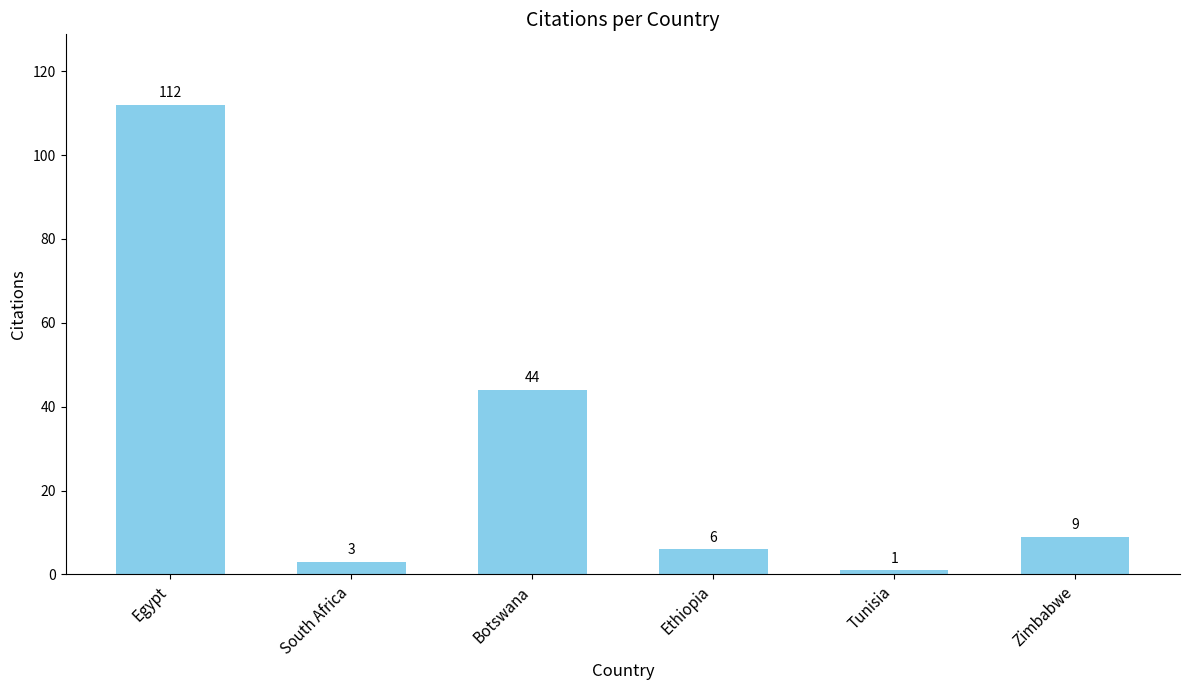

The chart shows a value of 12 at Botswana. True or false?

False